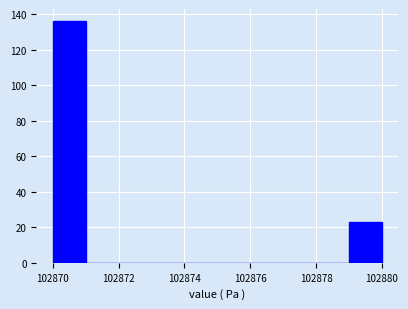

Reading left to right, list every bar in this chart as the range it spans on the x-axis followed by its height. The values are not printed on the chart, so give them approximately, as read against the axis.

102870 to 102871: 136
102871 to 102872: 0
102872 to 102873: 0
102873 to 102874: 0
102874 to 102875: 0
102875 to 102876: 0
102876 to 102877: 0
102877 to 102878: 0
102878 to 102879: 0
102879 to 102880: 24